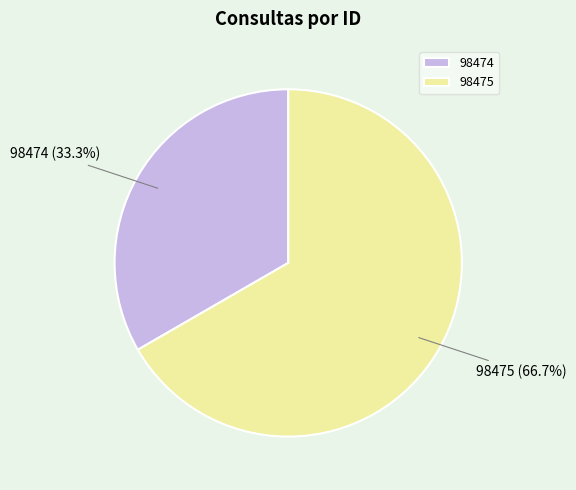

Rank the categories by value from lowest to highest.

98474, 98475